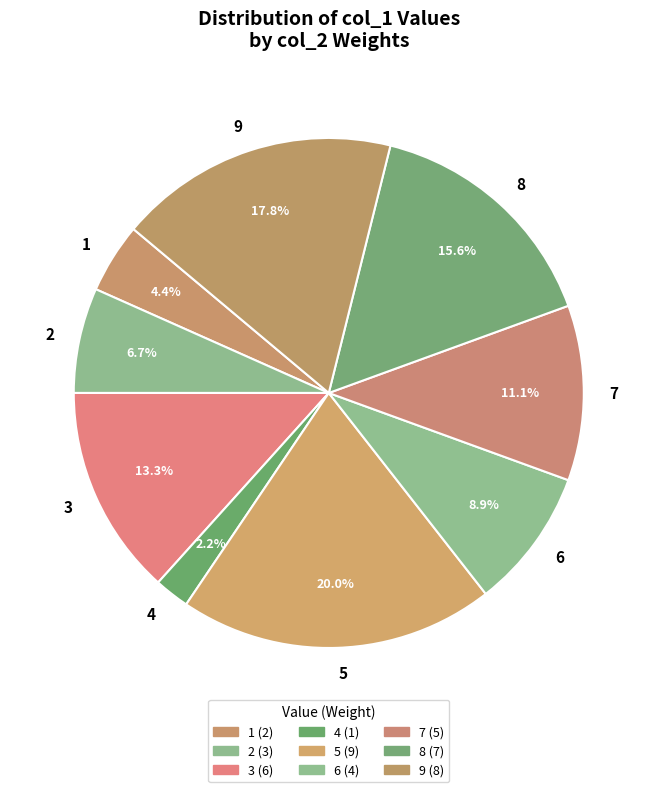

Is the sum of 2 and 4 greater than half?

No